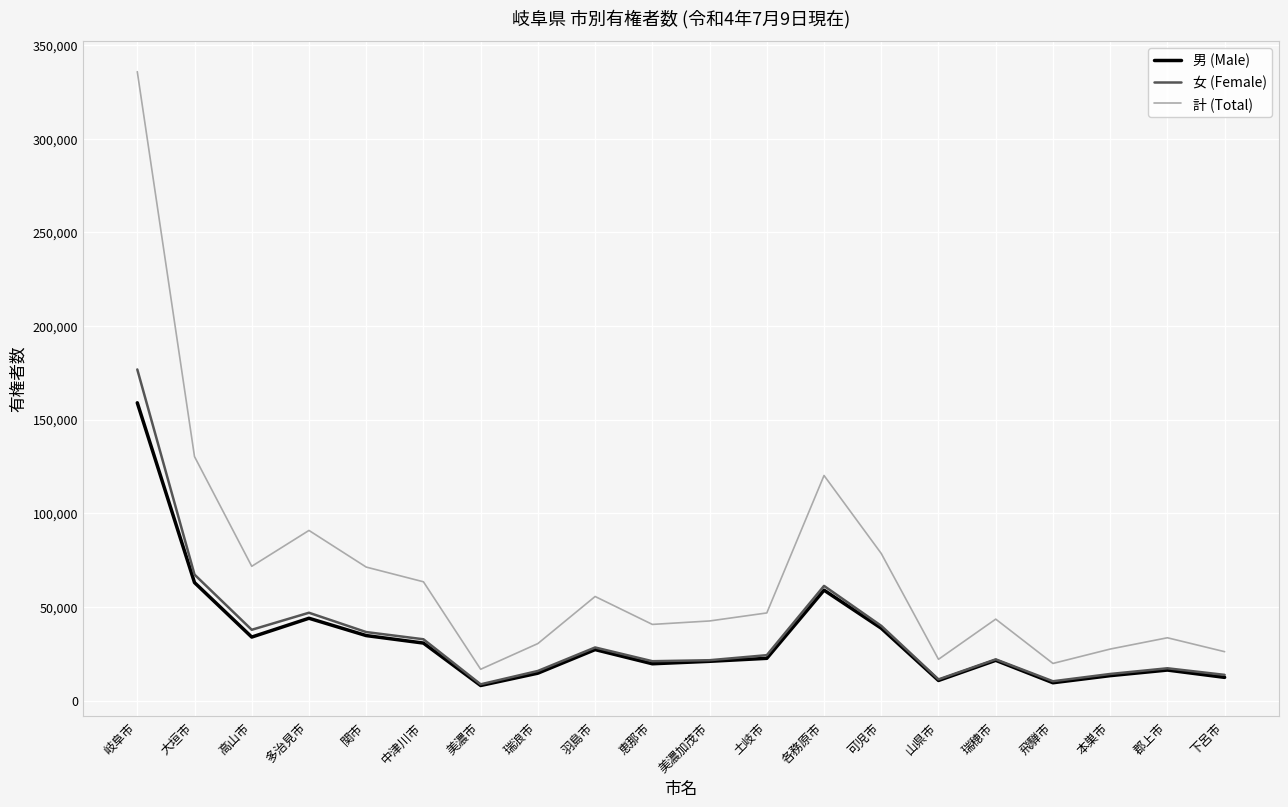

What position from the right is 土岐市?

9